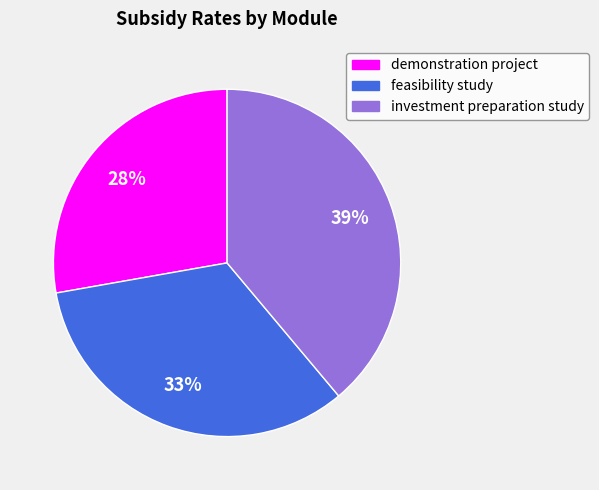

Which slice is the smallest?

demonstration project